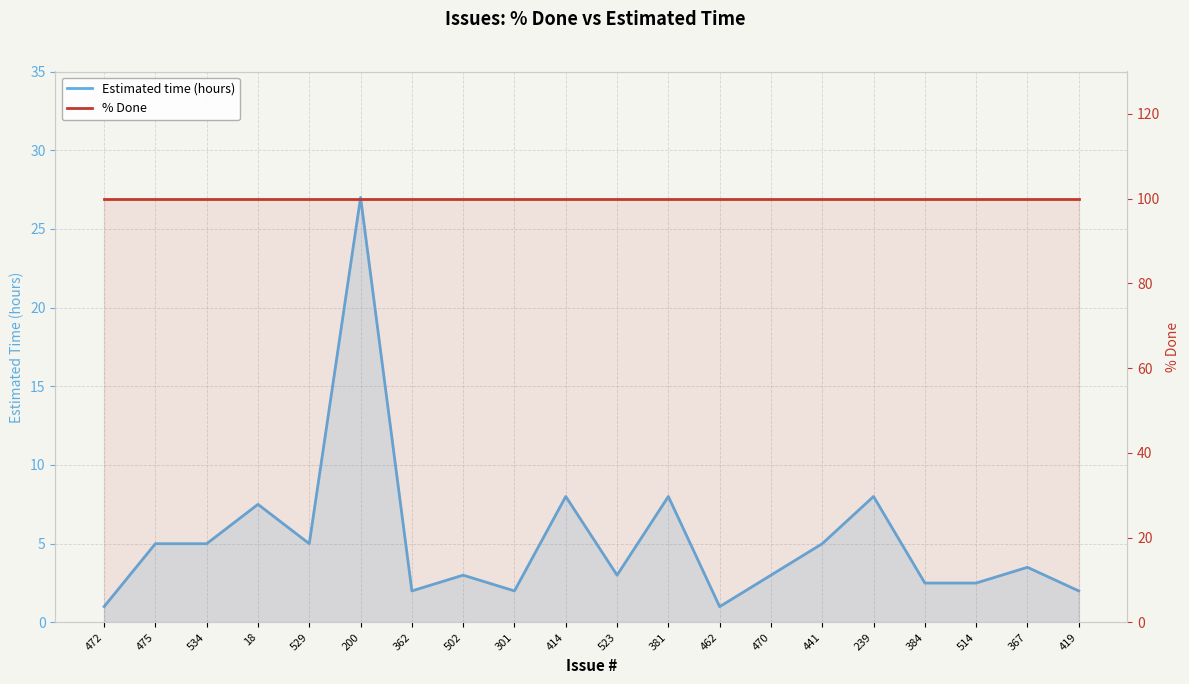

What are all the series names shown in the legend?

Estimated time (hours), % Done